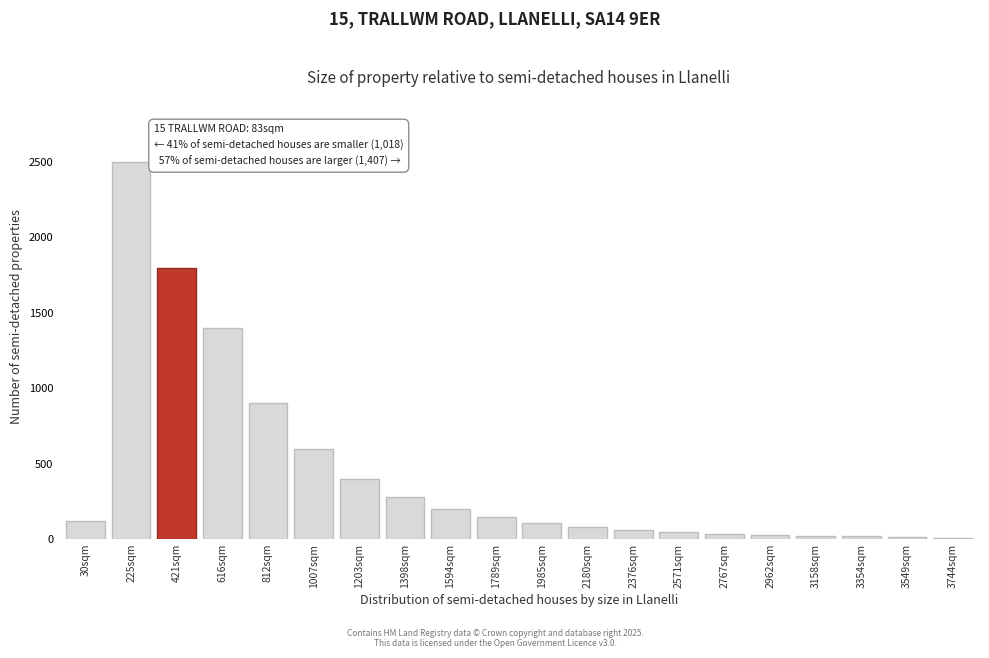

What is the label of the 20th bar from the right?

30sqm